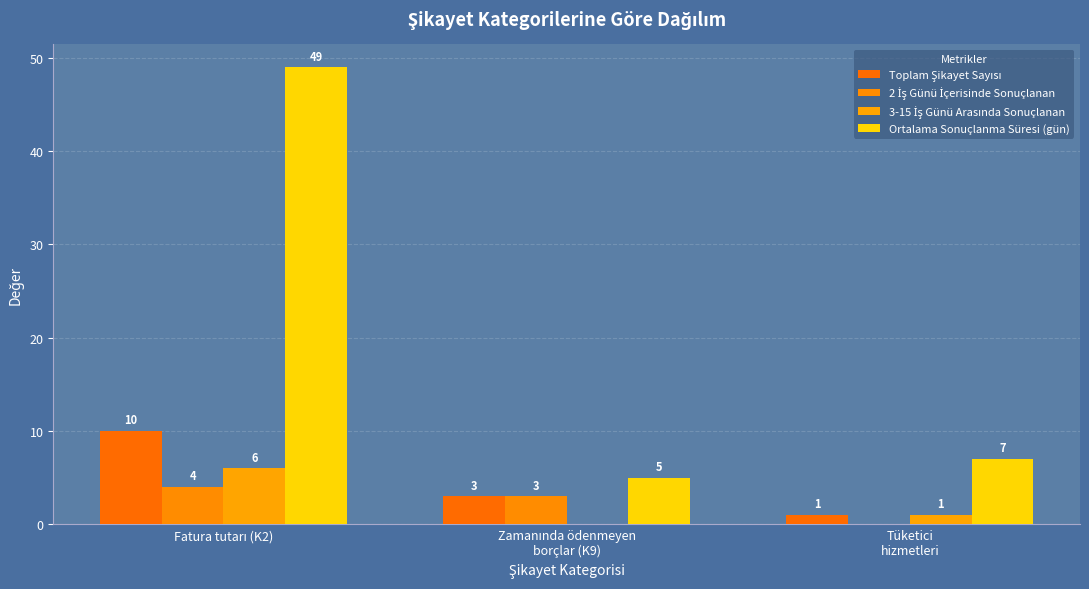

What is the label of the 1st bar from the left?

Fatura tutarı (K2)